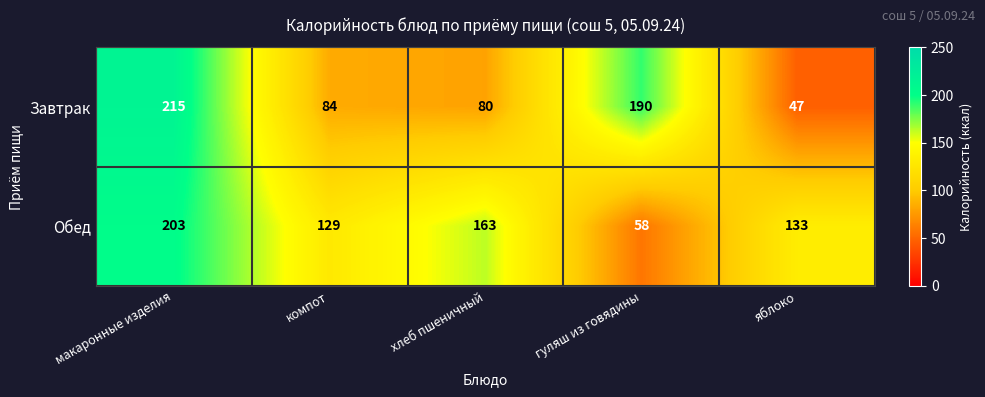

What is the difference between the highest and lowest values at яблоко?

86